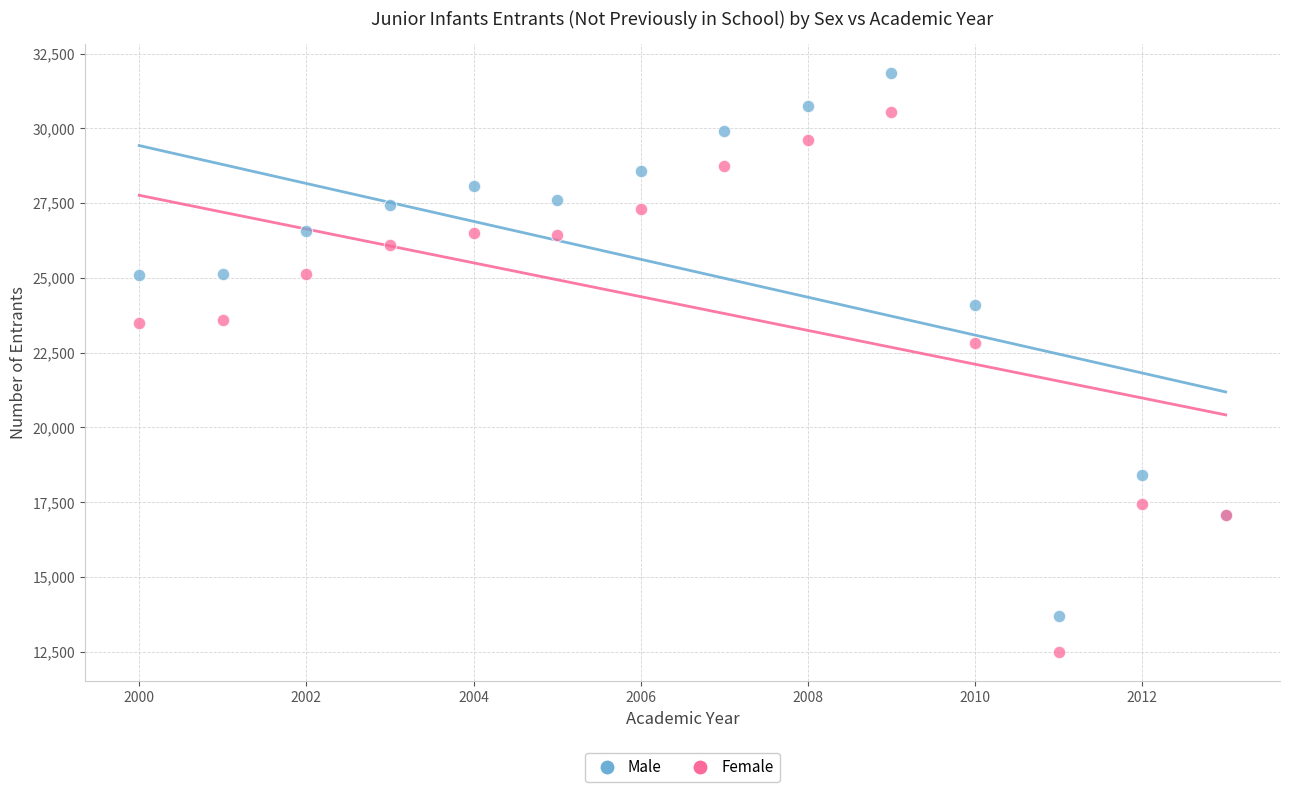

Which series contains the lowest Y value?

Female